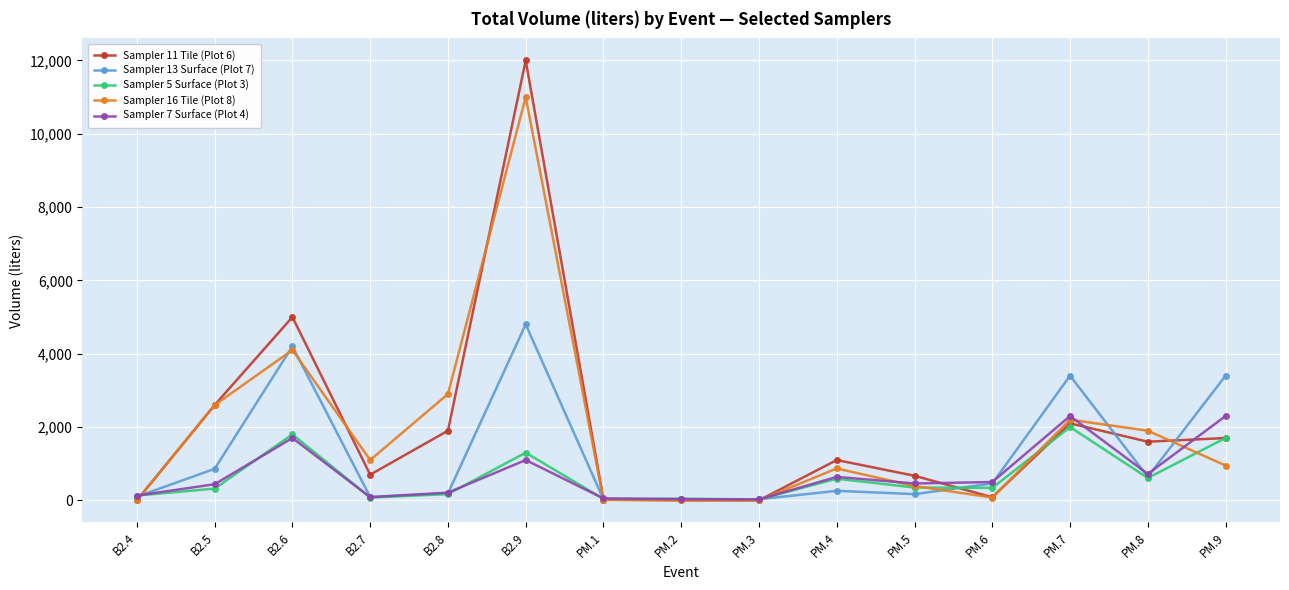

True or false: Sampler 13 Surface (Plot 7) and Sampler 5 Surface (Plot 3) cross at least once.

True